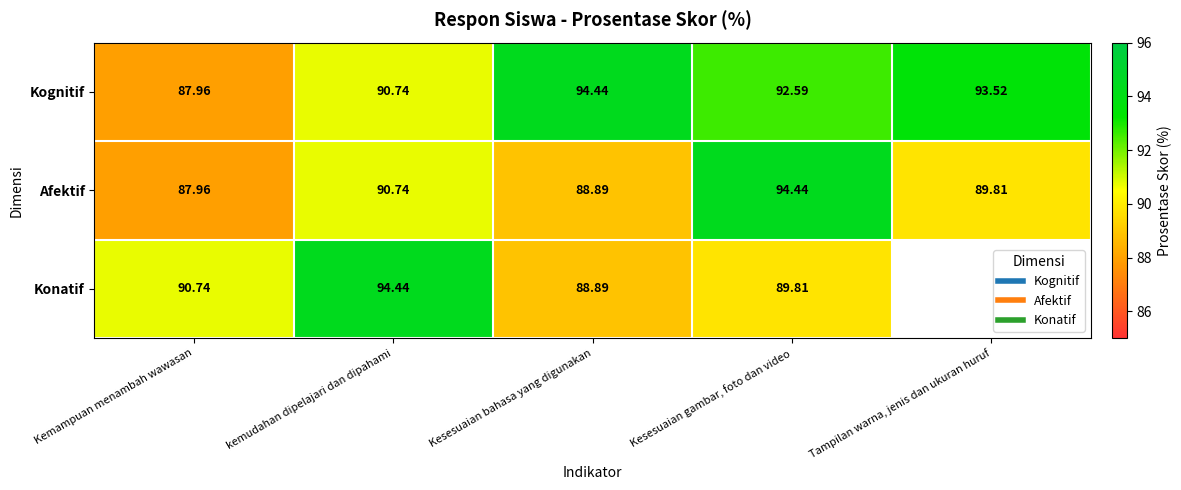

Which category has the lowest value in the Konatif series?

Kesesuaian bahasa yang digunakan